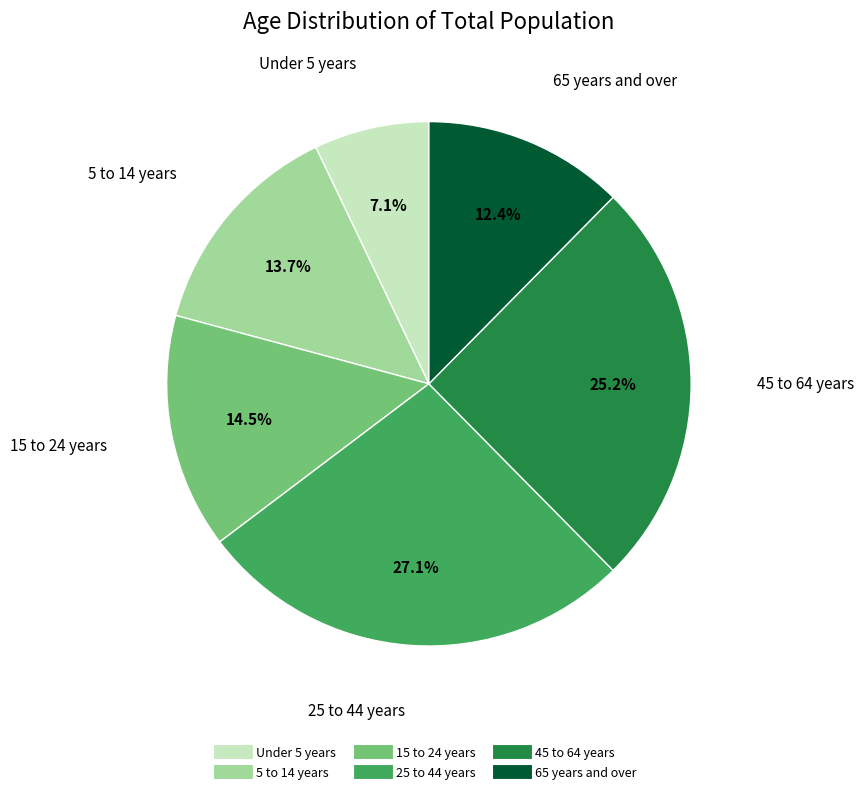

Does any single category account for the majority?

No